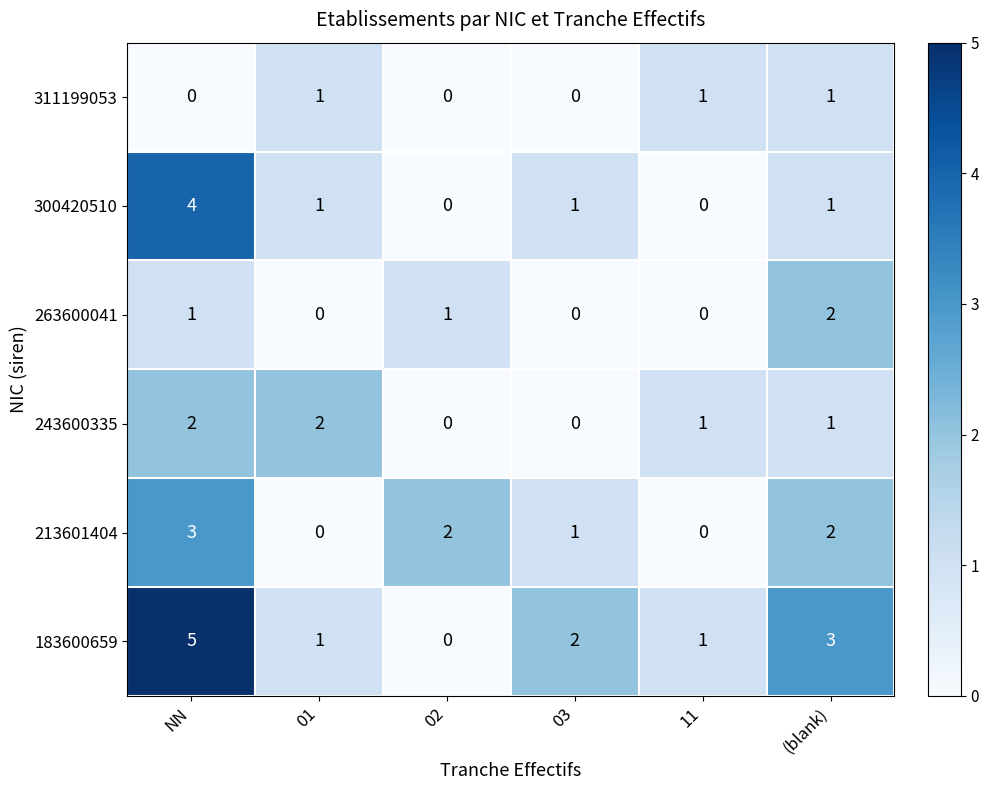

Which series has the largest range (max minus min)?

183600659